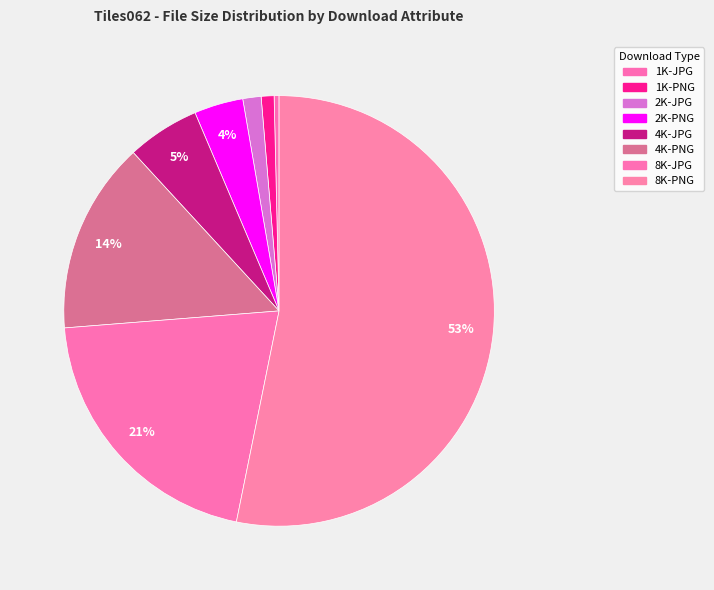

Which slice is the largest?

8K-PNG